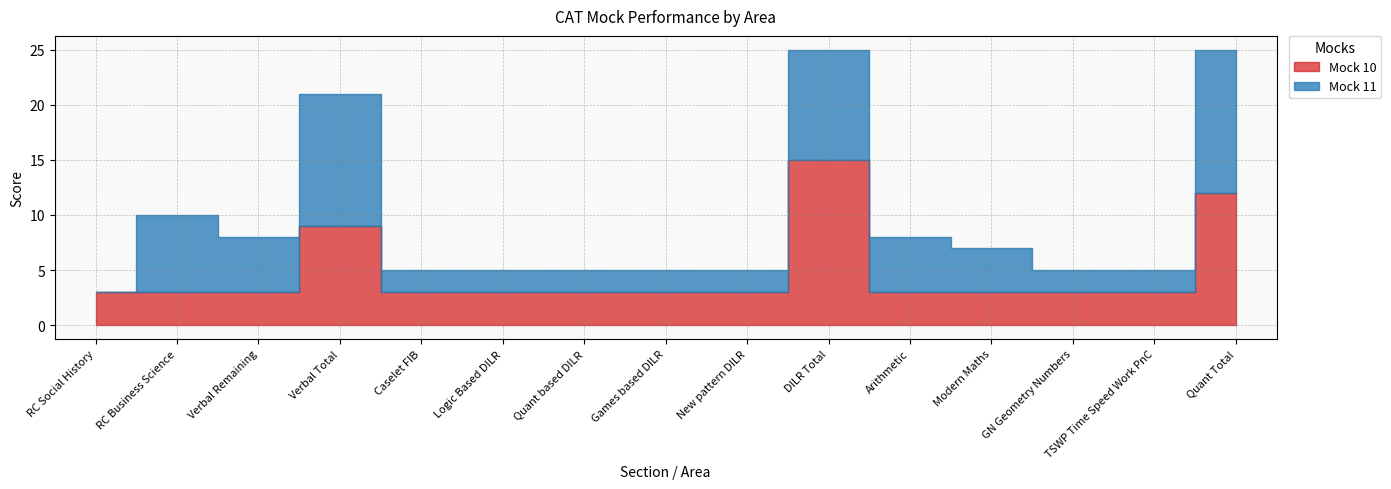

Rank the categories by Mock 10 value from lowest to highest.

RC Social History, RC Business Science, Verbal Remaining, Caselet FIB, Logic Based DILR, Quant based DILR, Games based DILR, New pattern DILR, Arithmetic, Modern Maths, GN Geometry Numbers, TSWP Time Speed Work PnC, Verbal Total, Quant Total, DILR Total